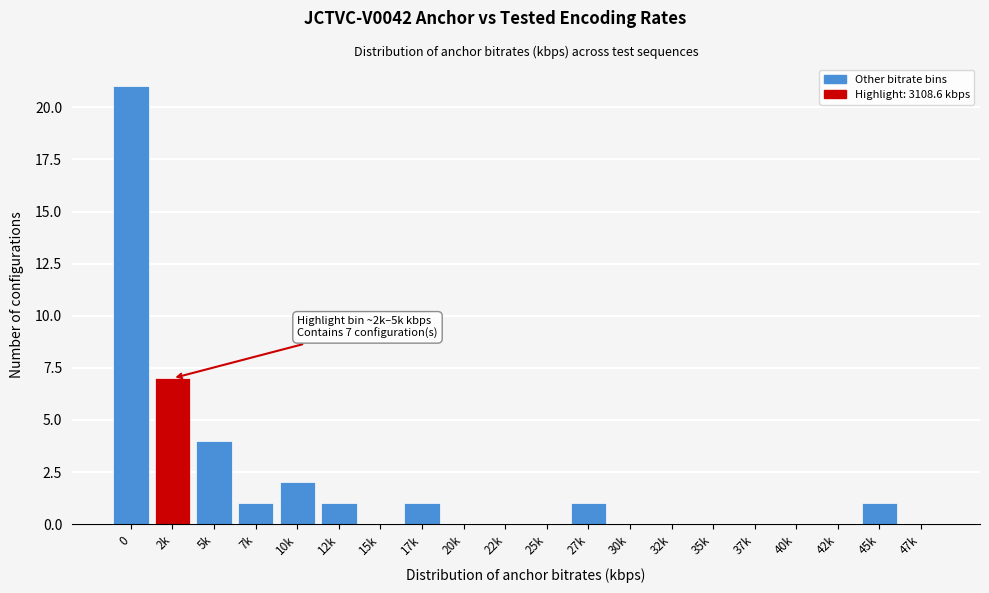

Reading left to right, transcribe all the data shown in this chart.

0=21	2k=7	5k=4	7k=1	10k=2	12k=1	15k=0	17k=1	20k=0	22k=0	25k=0	27k=1	30k=0	32k=0	35k=0	37k=0	40k=0	42k=0	45k=1	47k=0